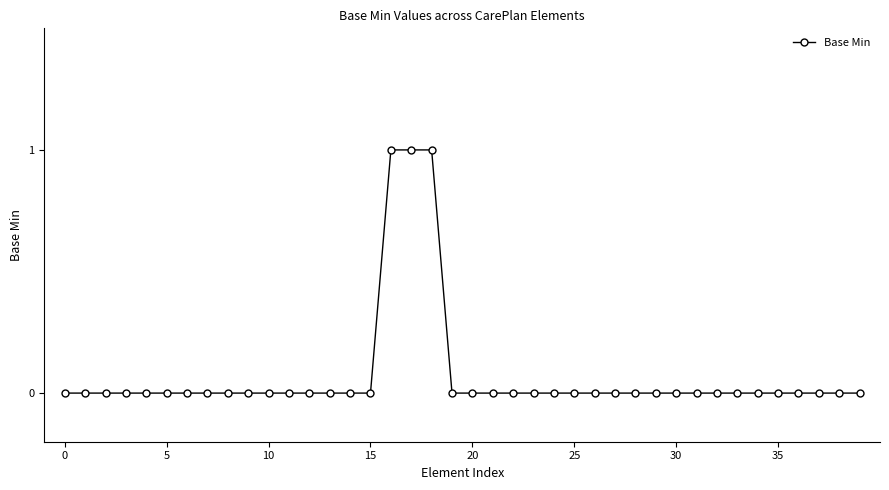

Is this an area chart (filled region under the line)?

No